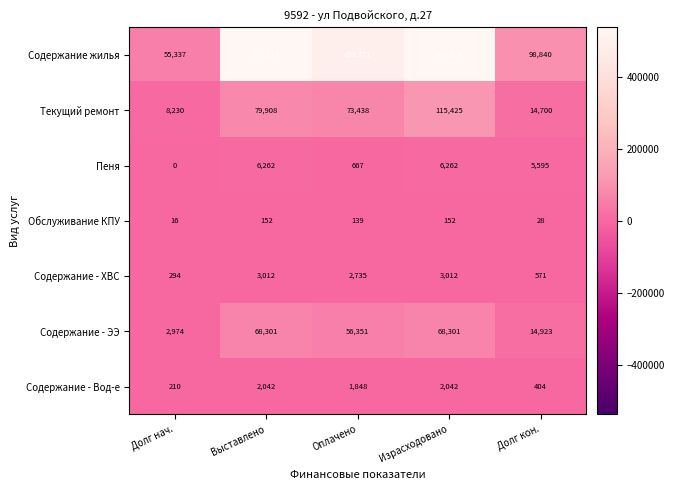

Which series has the largest total across all categories?

Содержание жилья